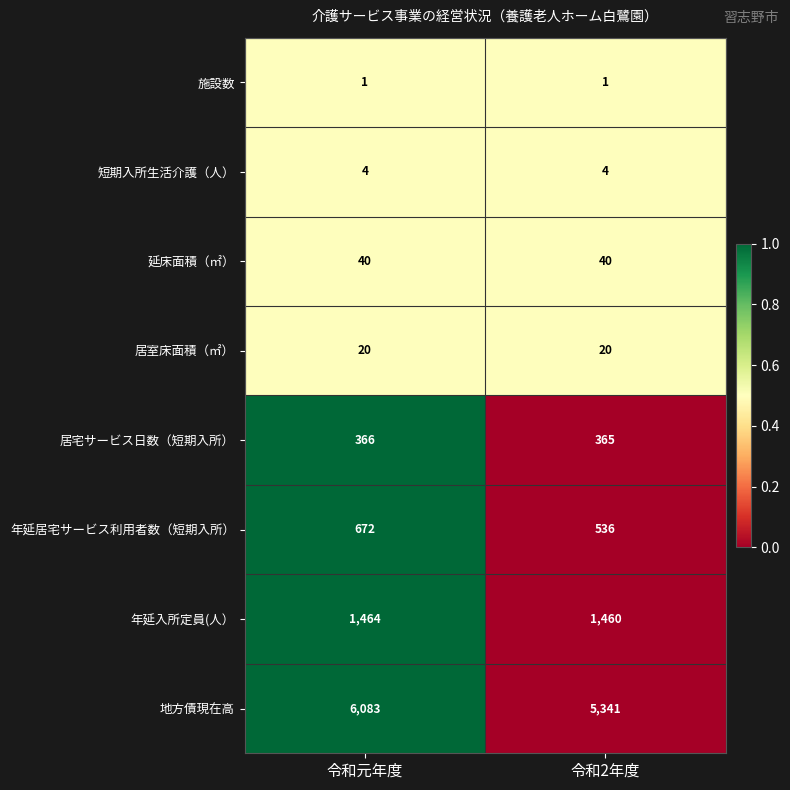

Which series has the largest range (max minus min)?

地方債現在高